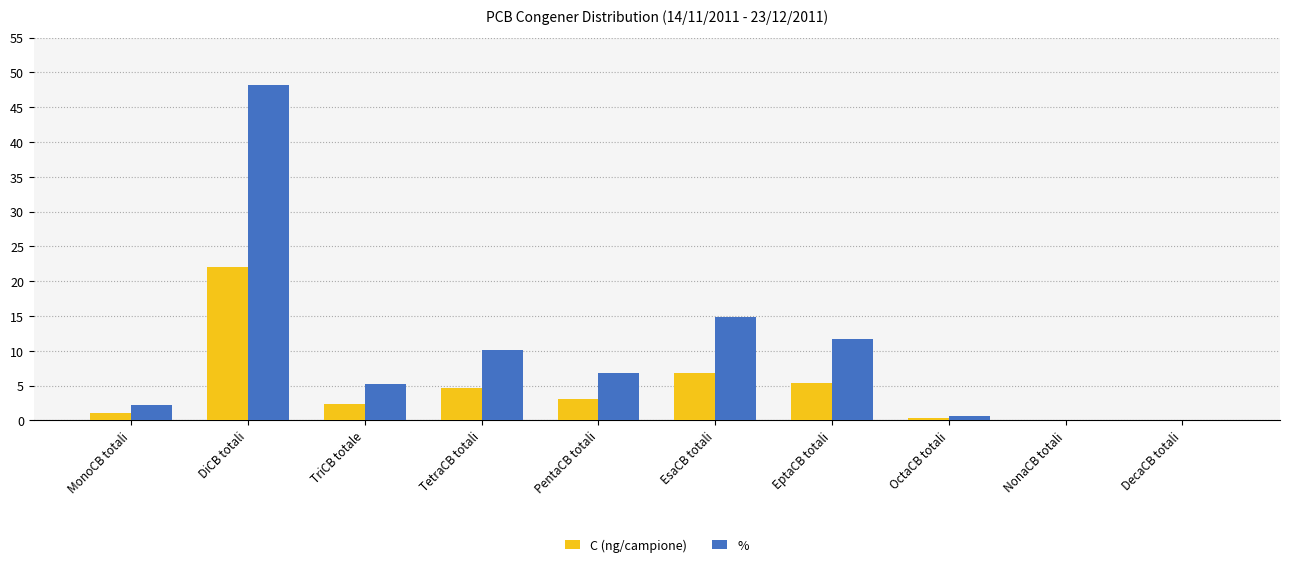

What is the sum of all % values?

100.0